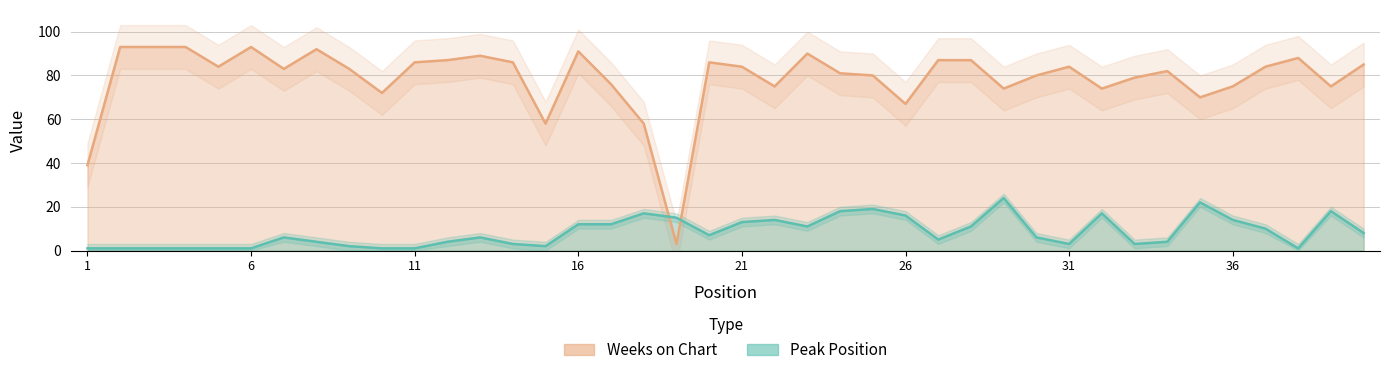

How many intersections are there between Weeks on Chart and Peak Position?

2